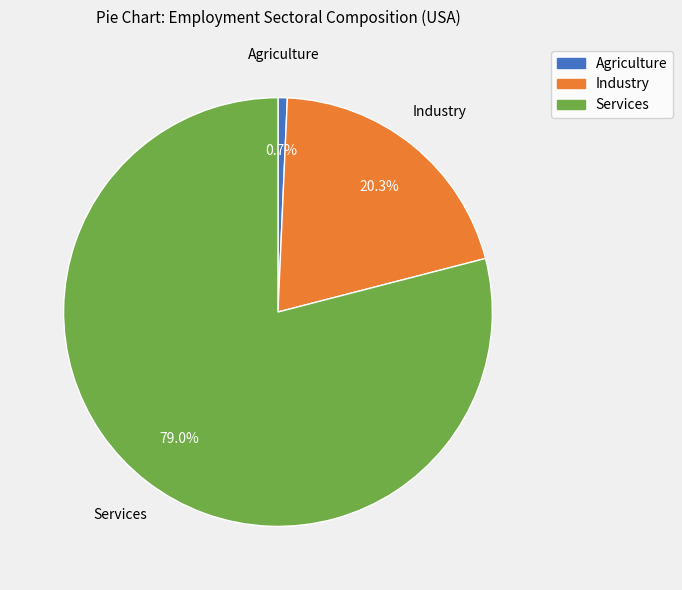

True or false: Agriculture accounts for 11% of the total.

False